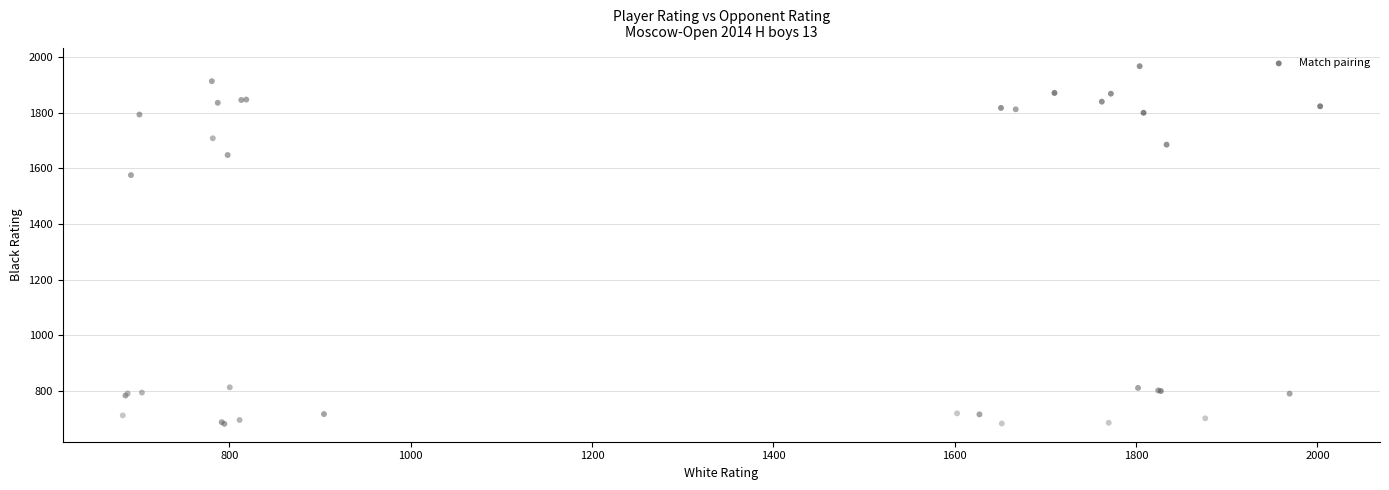

What Y value in the scatter plot is closest to 1324?

1575.9